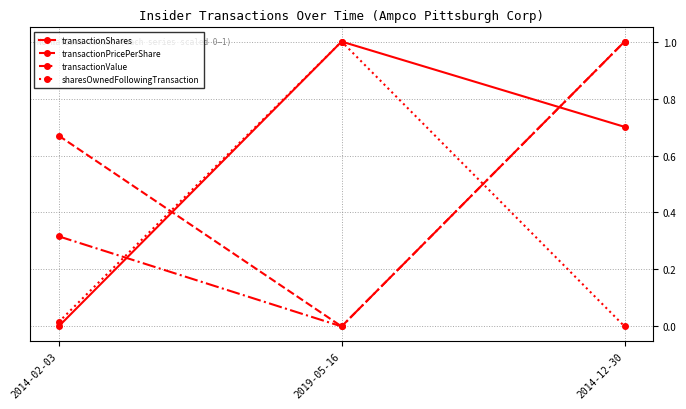

How many data points in sharesOwnedFollowingTransaction are above 0?

2